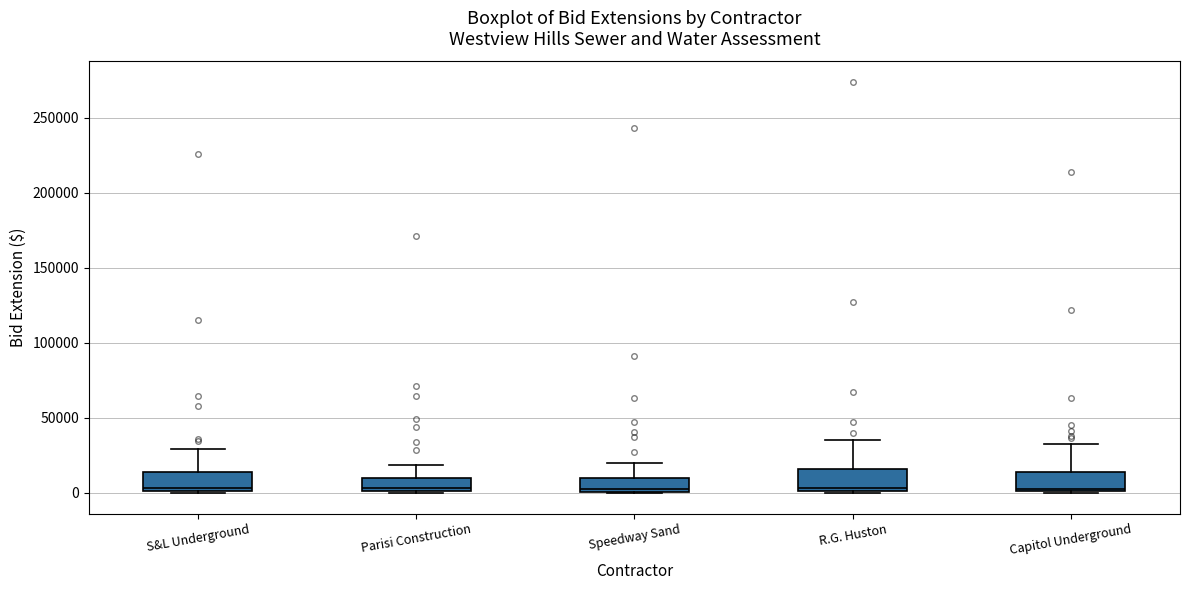

Reading left to right, read every box against the y-axis: the position of its median line, the range the box covers, and the ends of its whiskers. The values are not printed on the chart, so give them approximately, as read against the axis.

S&L Underground: median 5000, box 0 to 15000, whiskers 0 to 30000
Parisi Construction: median 5000, box 0 to 10000, whiskers 0 to 20000
Speedway Sand: median 5000, box 0 to 10000, whiskers 0 to 20000
R.G. Huston: median 5000, box 0 to 15000, whiskers 0 (just below the box's lower edge) to 35000
Capitol Underground: median 0, box 0 to 15000, whiskers 0 to 30000